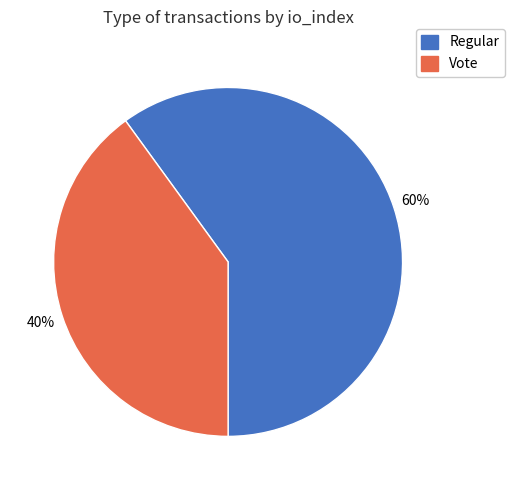

Is there any slice that represents more than half of the pie?

Yes